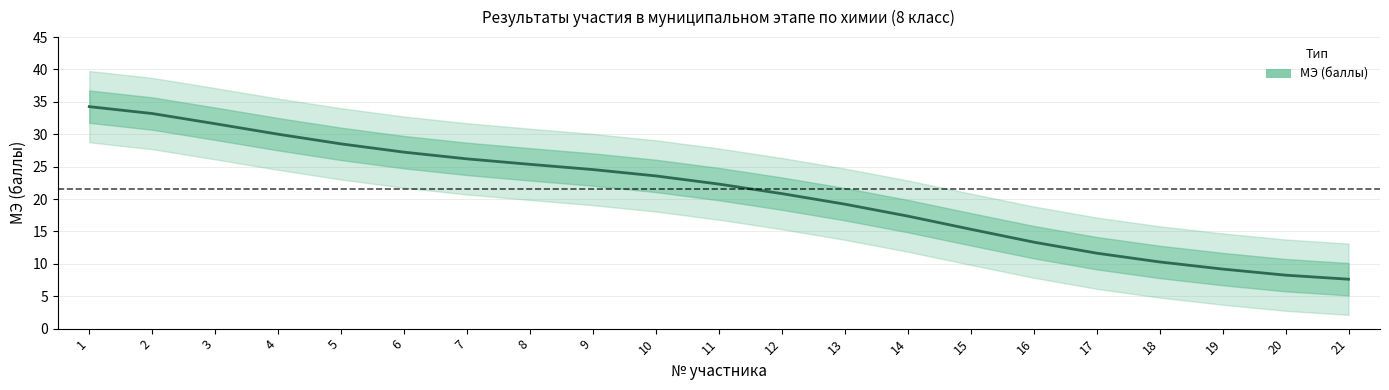

Rank the categories by value from lowest to highest.

21, 20, 19, 18, 17, 16, 15, 14, 13, 12, 11, 10, 9, 8, 7, 6, 5, 4, 3, 2, 1